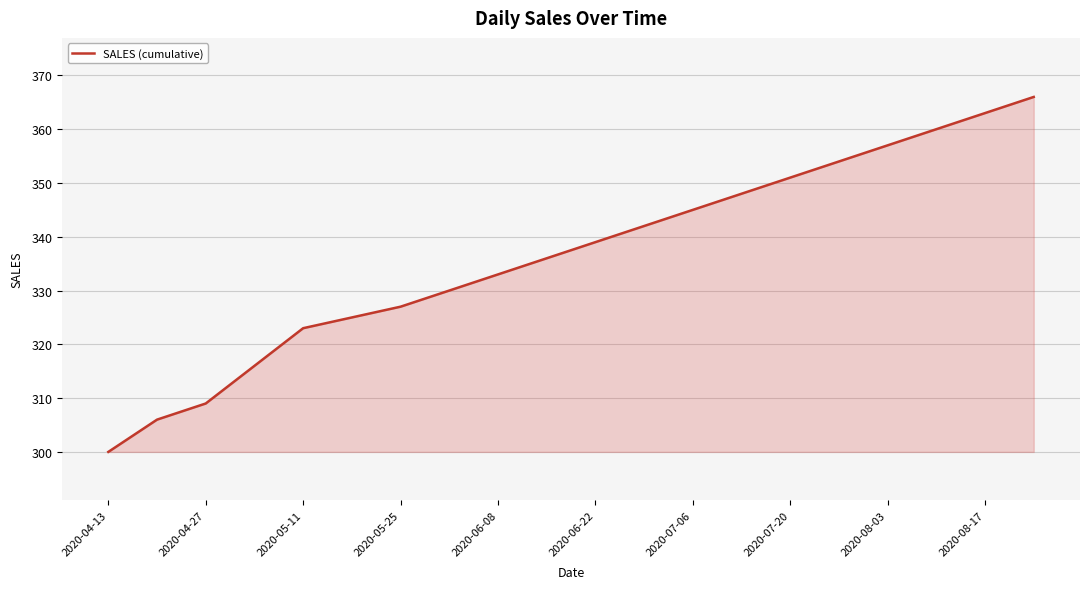

What is the smallest value displayed?

300